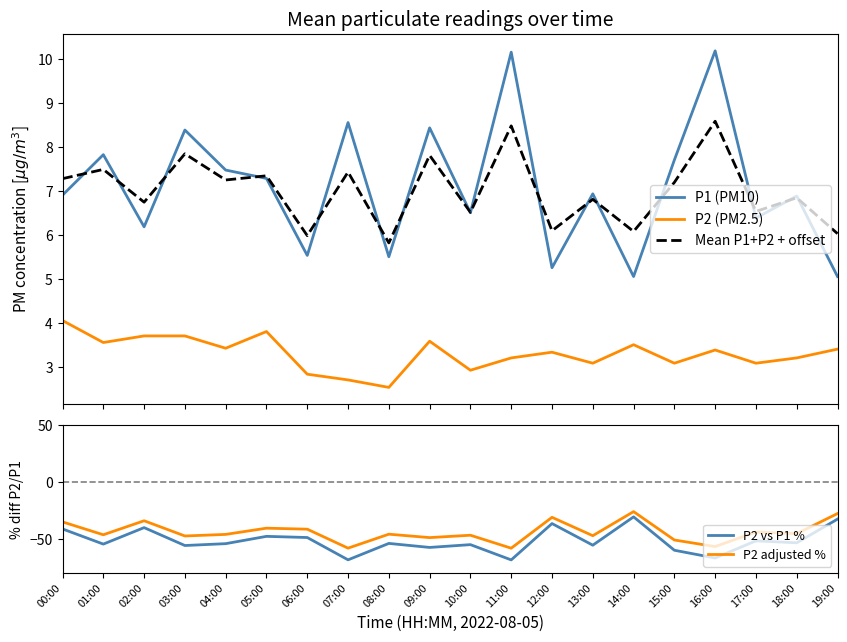

Which series has the widest spread of values?

P2 vs P1 %